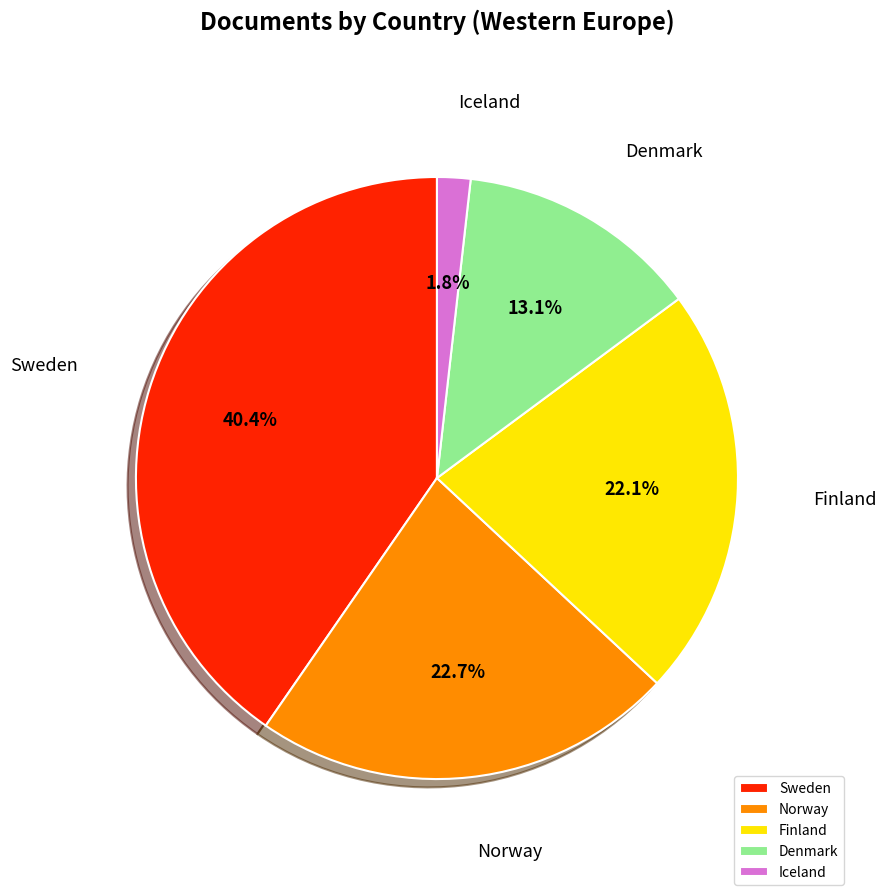

What percentage is the Norway slice, to the nearest percent?

23%